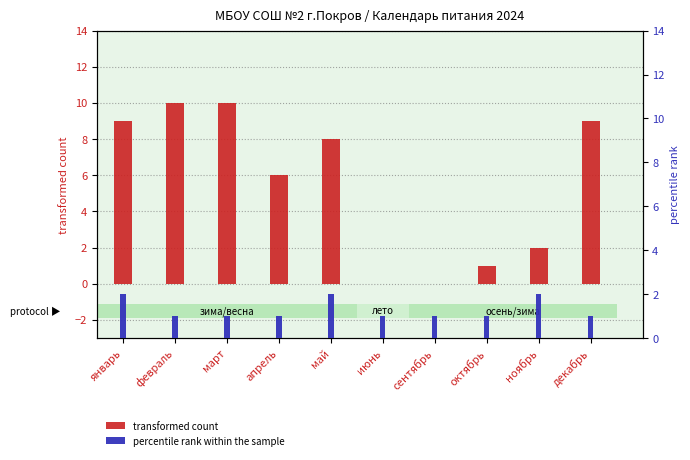

The value of percentile rank within the sample at май is 2. True or false?

True